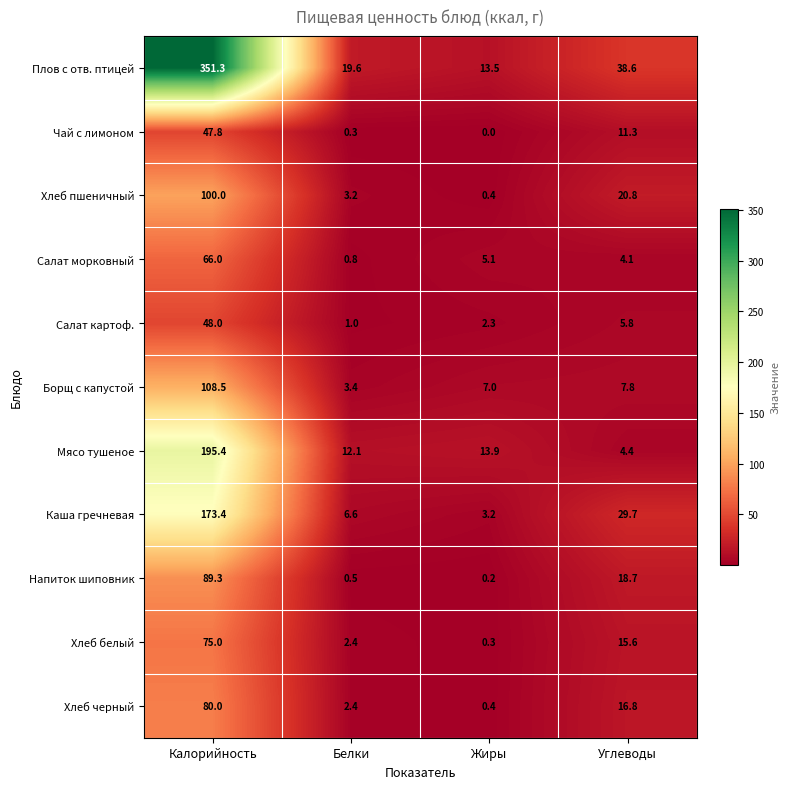

How many series are shown in this chart?

11